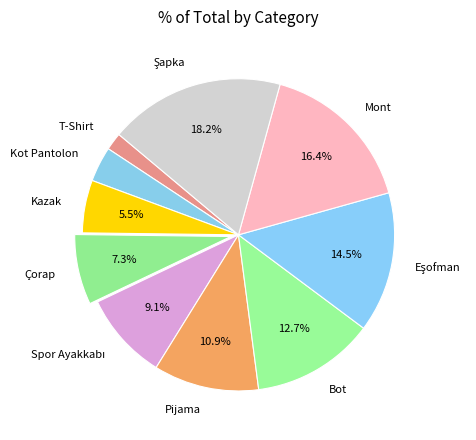

Which slice is the smallest?

T-Shirt